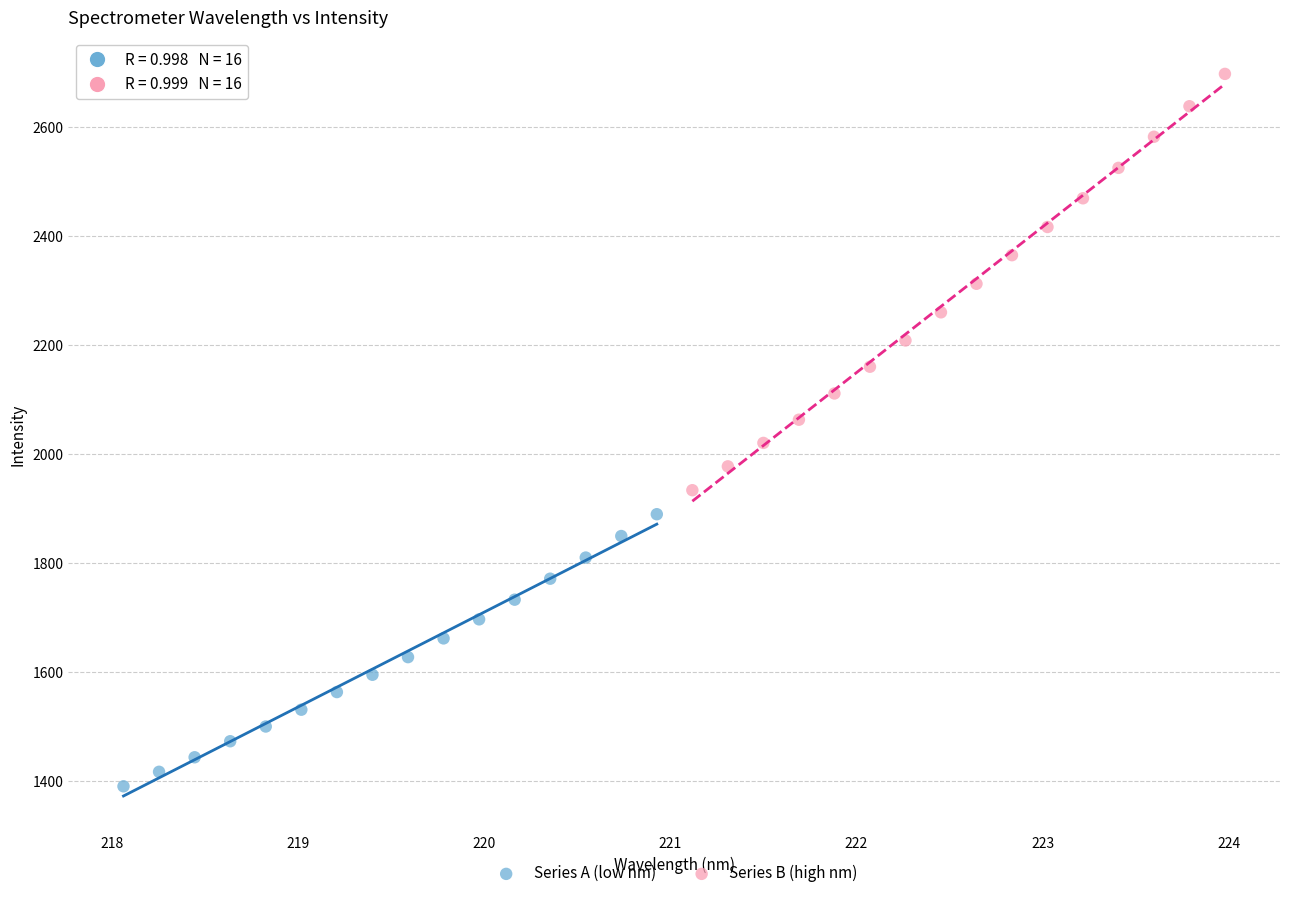

Which series reaches the minimum Y coordinate?

Series A (low nm)